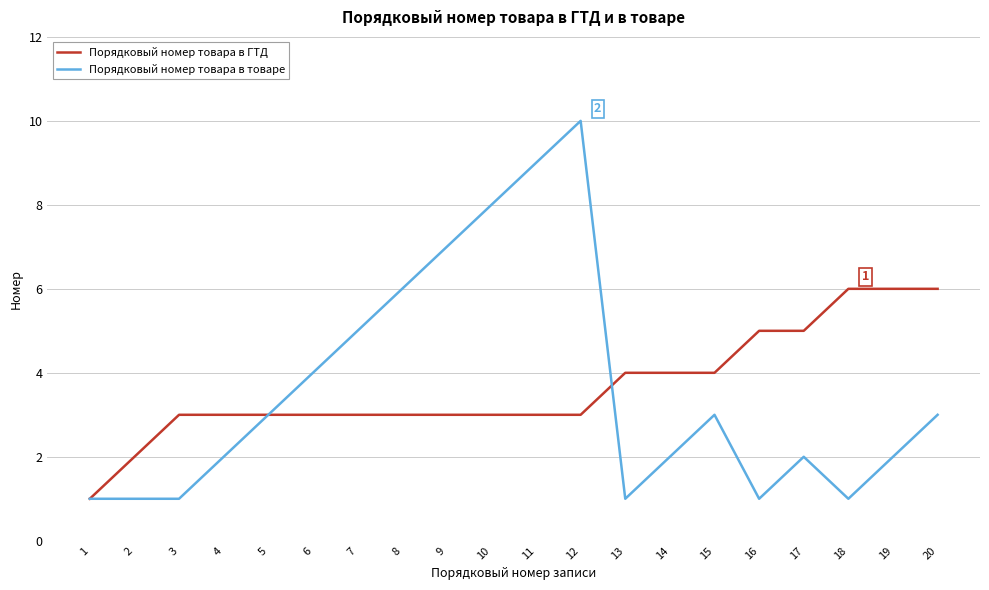

Which series has the largest range (max minus min)?

Порядковый номер товара в товаре